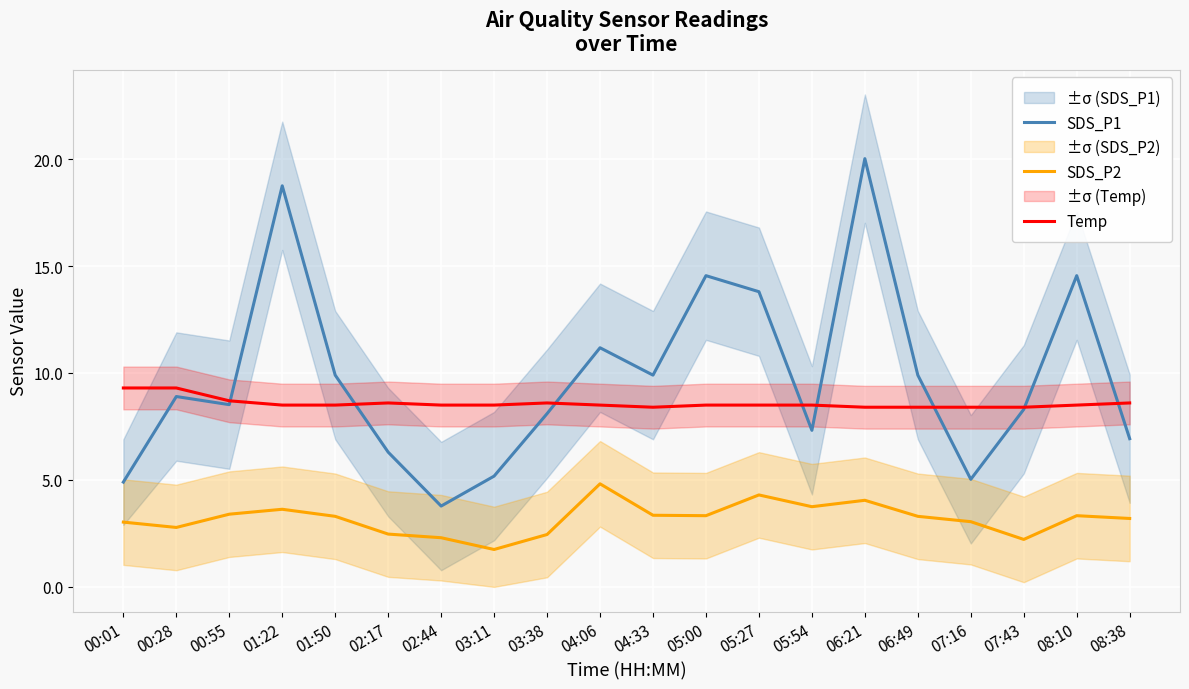

Which category has the highest value across all series?

06:21